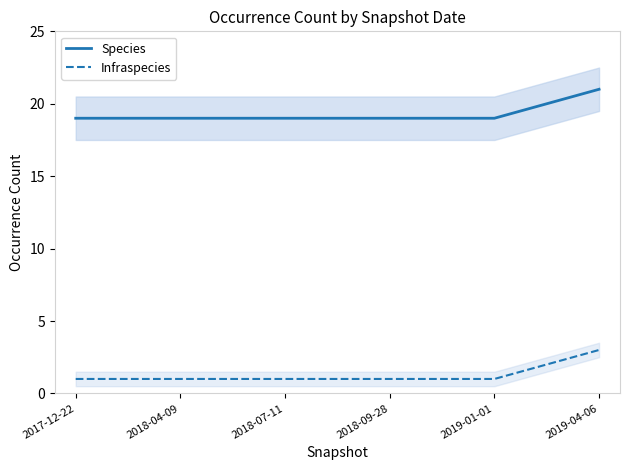

Reading left to right, list all the values displayed in this chart.

Species: 2017-12-22=19	2018-04-09=19	2018-07-11=19	2018-09-28=19	2019-01-01=19	2019-04-06=21
Infraspecies: 2017-12-22=1	2018-04-09=1	2018-07-11=1	2018-09-28=1	2019-01-01=1	2019-04-06=3